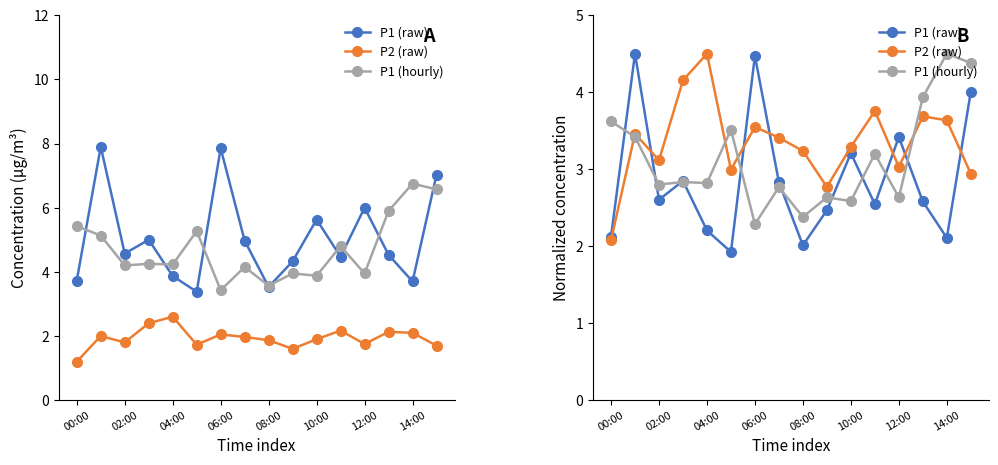

Is the value of P1 (hourly) at 12:00 greater than the value of P2 (raw) at 14:00?

No